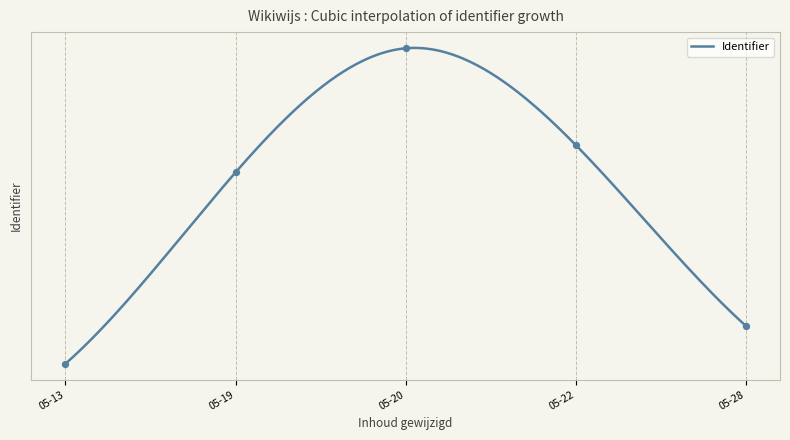

What is the ratio of the value at 2020-05-20 to the value at 2020-05-20?

1.0